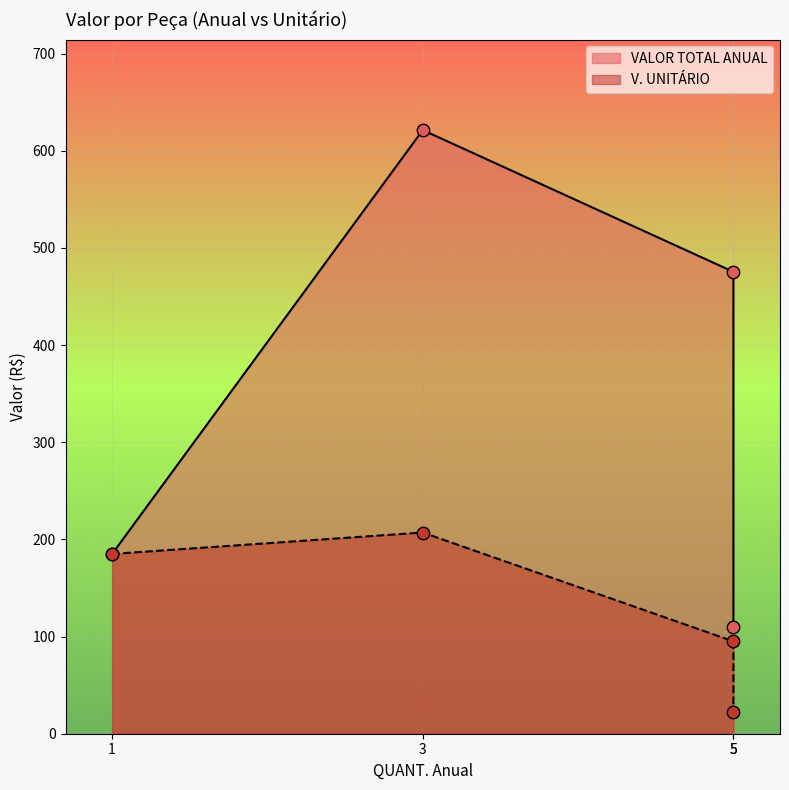

Which series contains the lowest Y value?

V. UNITÁRIO